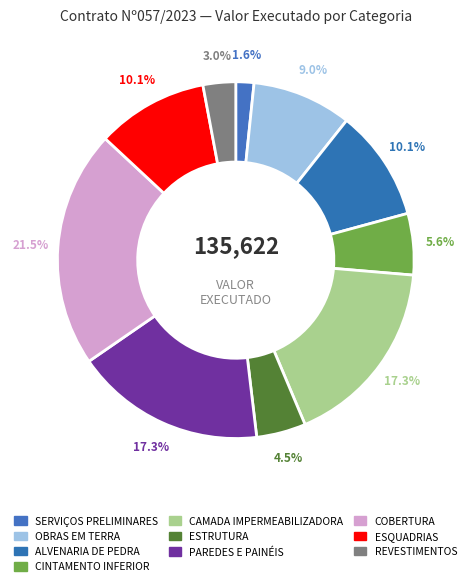

Does SERVIÇOS PRELIMINARES represent more than half of the total?

No